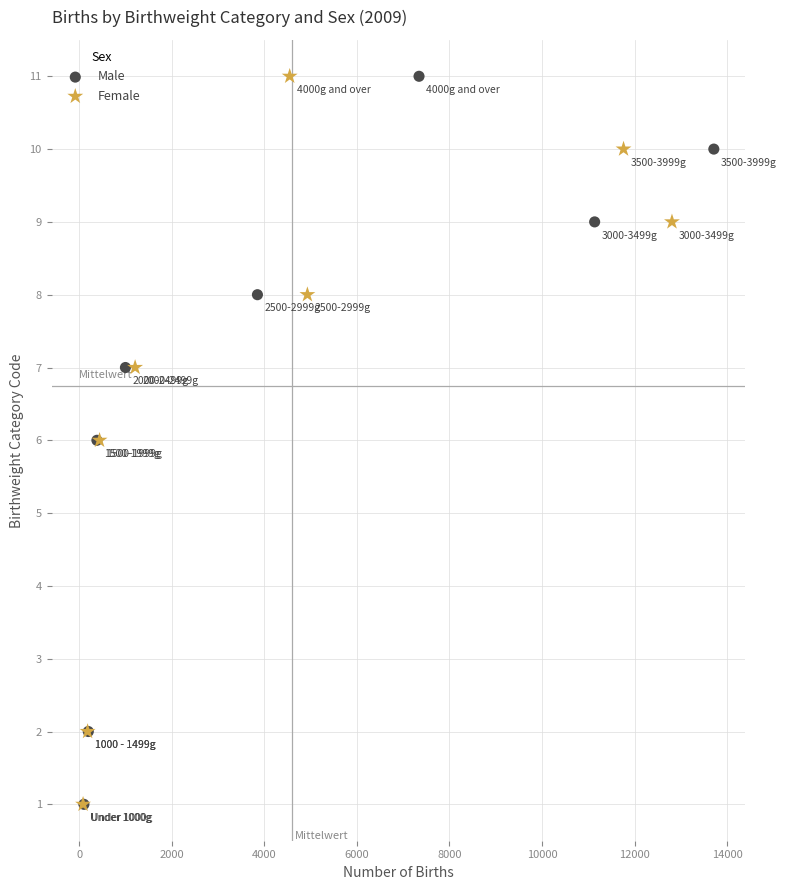

What are all the series names shown in the legend?

Male, Female